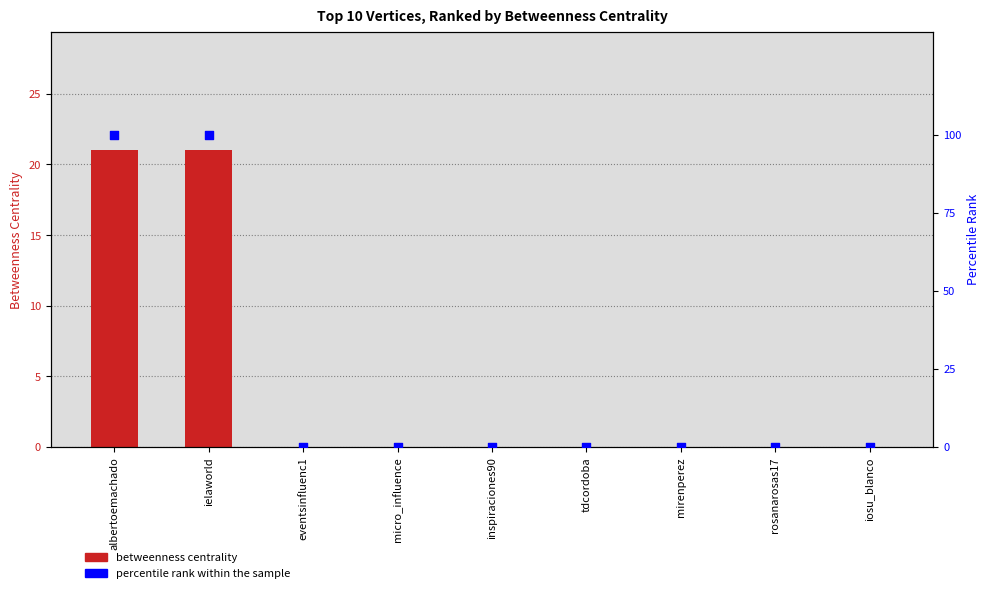

Which series contains the lowest Y value?

Betweenness Centrality